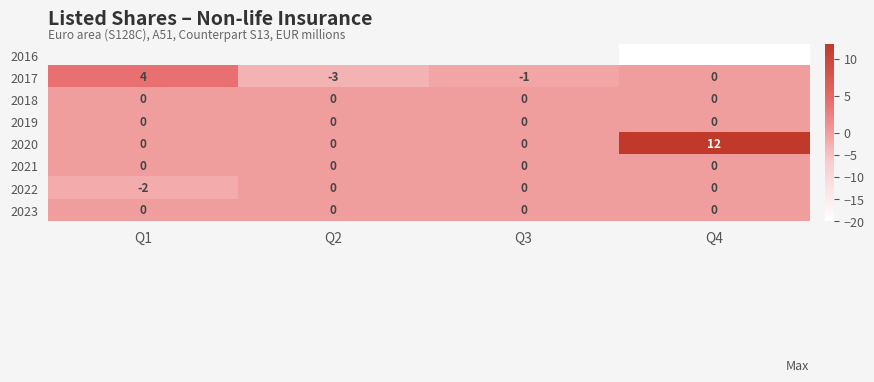

Which category has the highest value in the 2017 series?

Q1